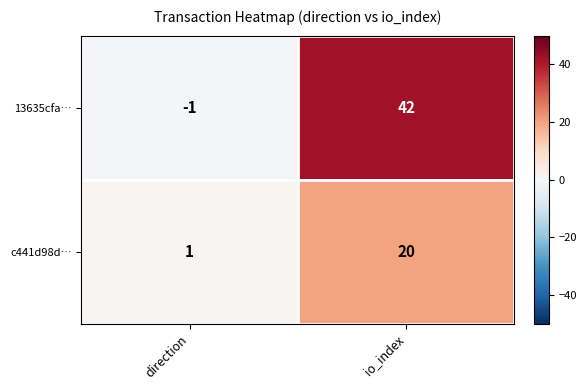

At which label is c441d98d… closest to 10?

direction